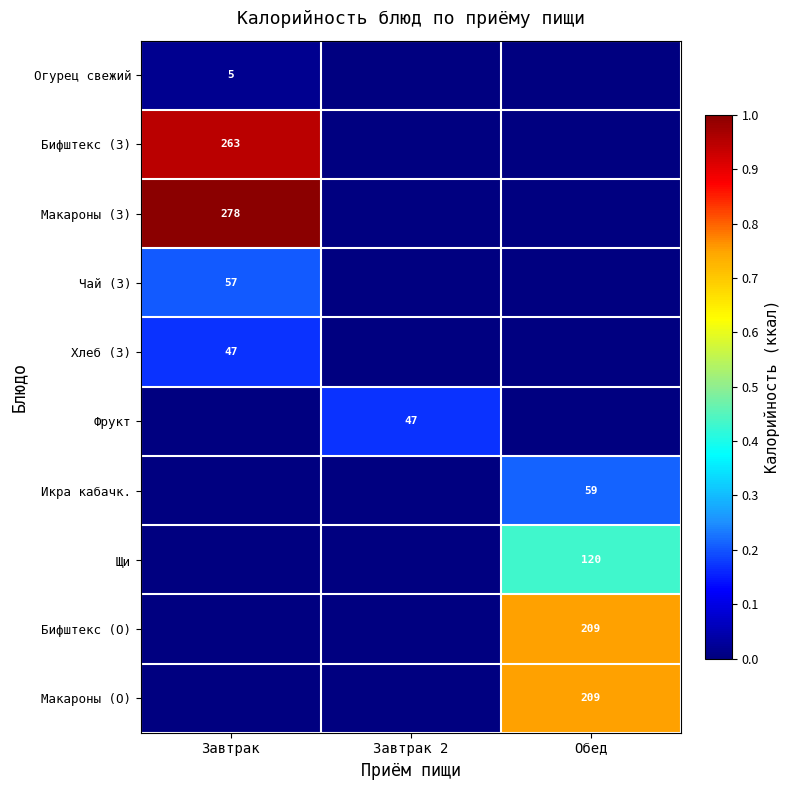

True or false: Огурец свежий has a value of 9 at Завтрак.

False